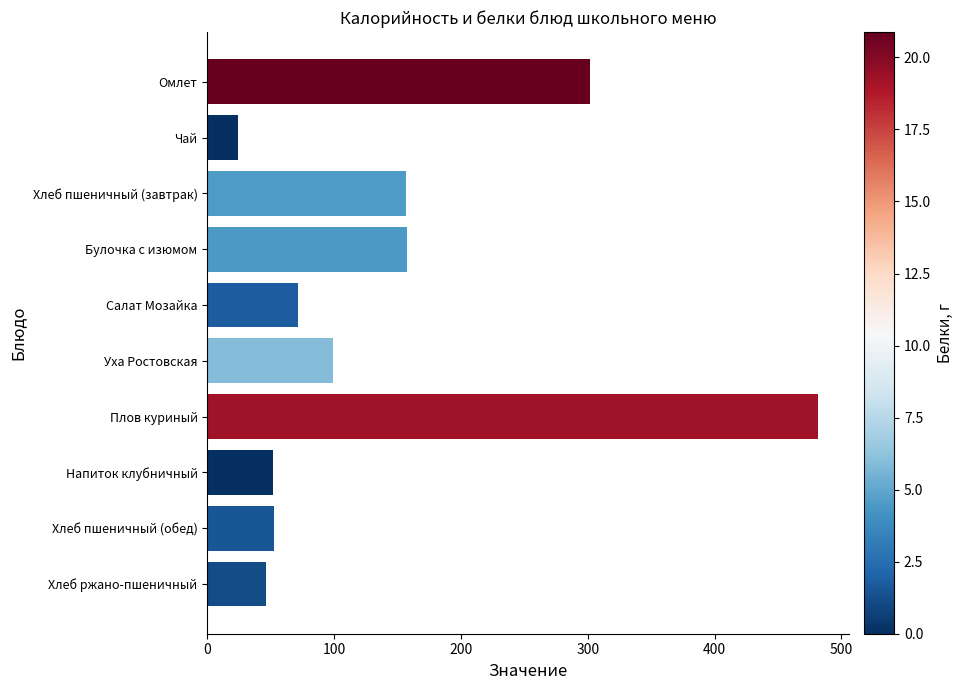

What is the difference between the maximum and second lowest values?

435.3